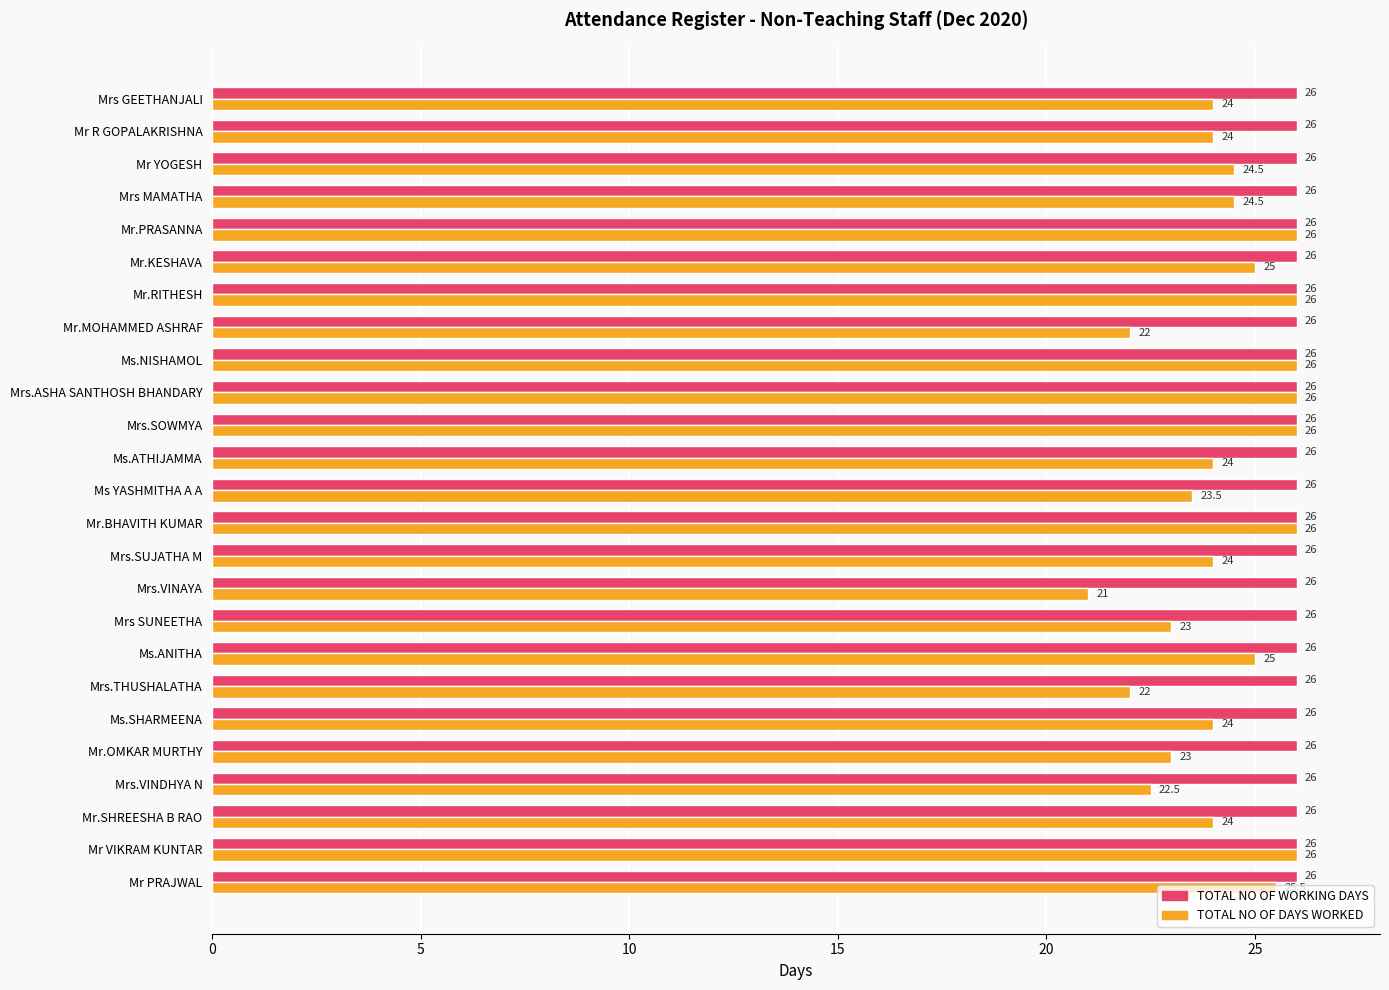

Which series has the largest total across all categories?

TOTAL NO OF WORKING DAYS